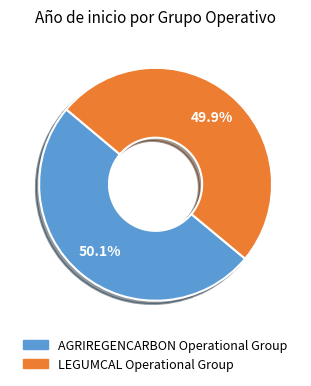

Is there any slice that represents more than half of the pie?

Yes